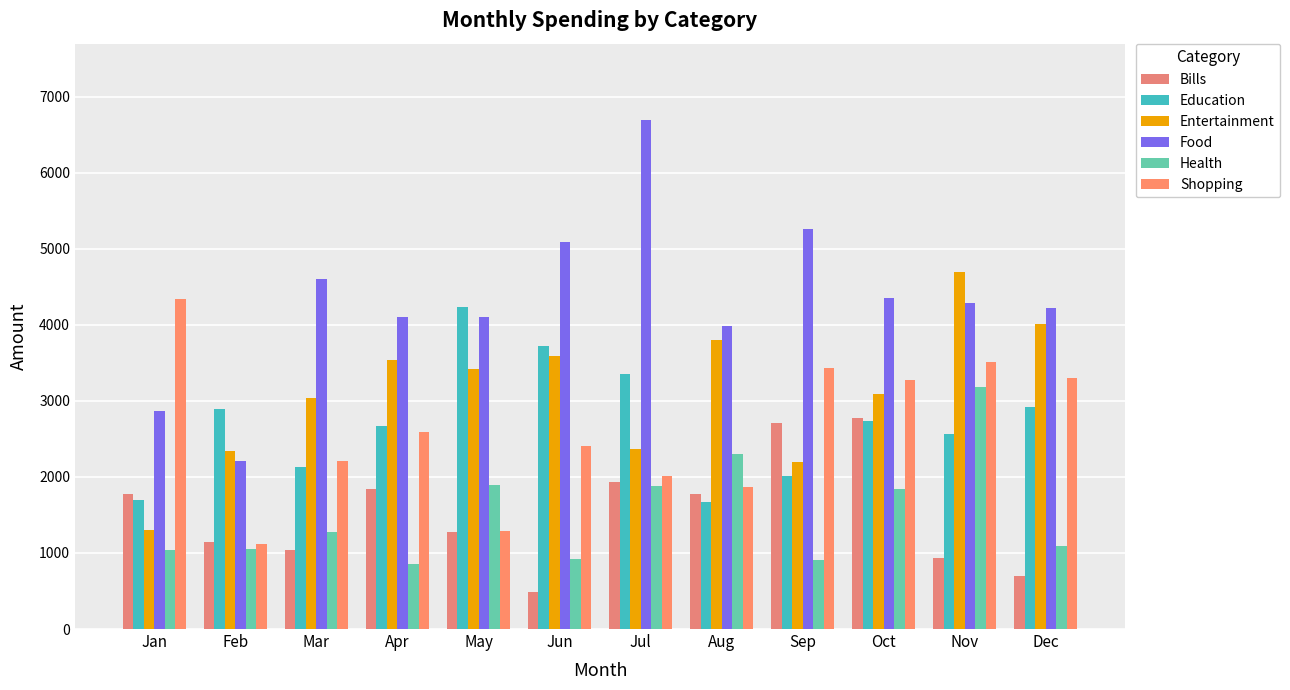

Where does the Shopping series first go above 2585?

Jan